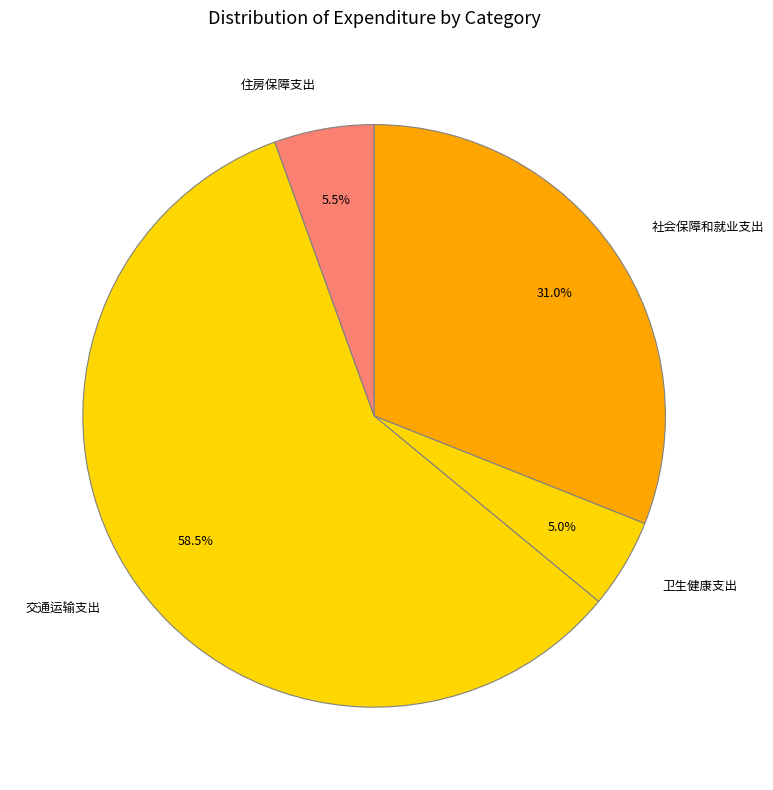

Which slice represents more than half of the pie?

交通运输支出